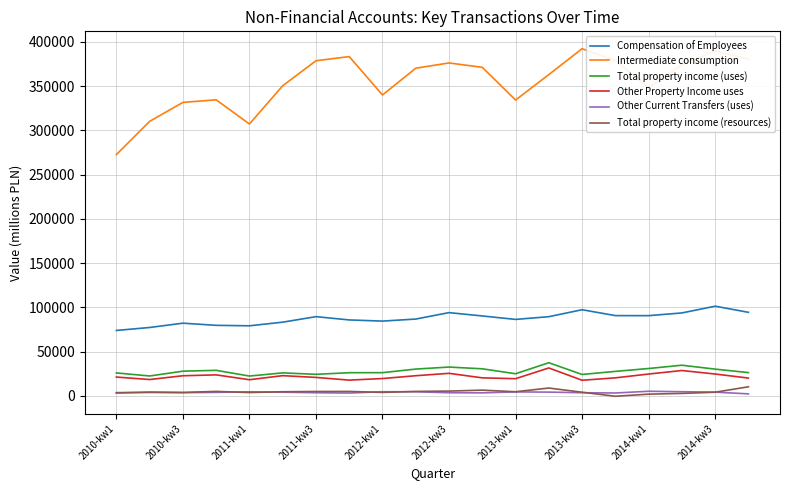

True or false: Total property income (resources) has more than 0 interior local peaks.

True